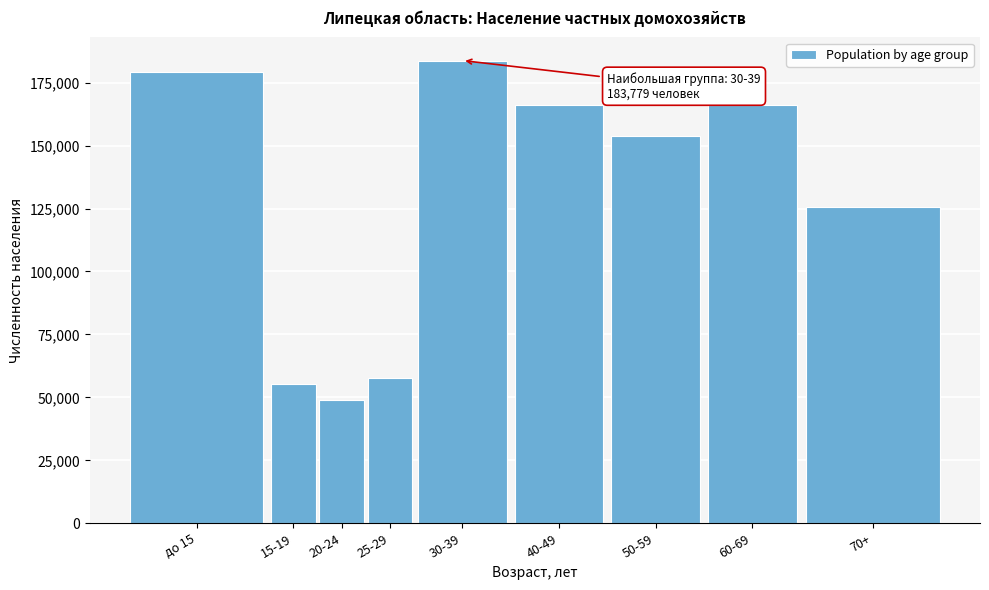

What is the value of the 3rd bar from the left?

48983